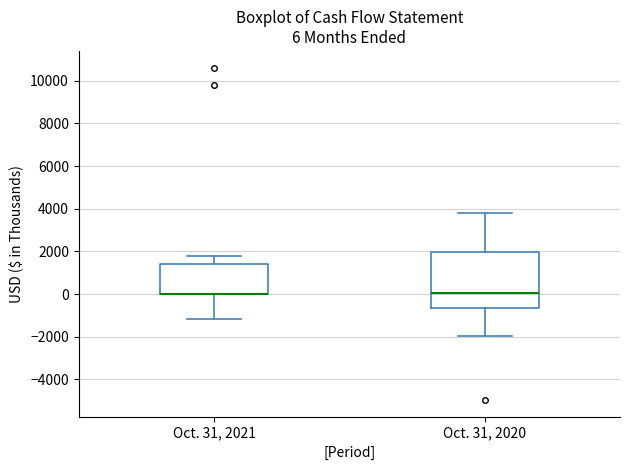

Comparing the boxes themselves (not the whiskers), which one is the tallest?

Oct. 31, 2020